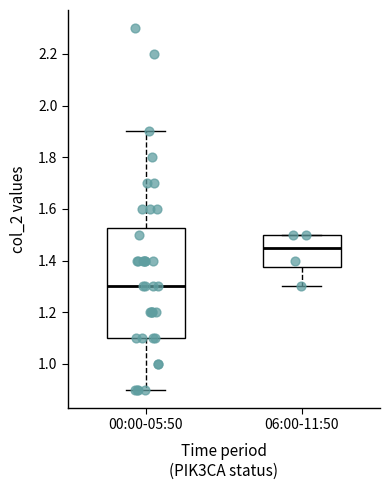

Which box's median line is the lowest?

00:00-05:50